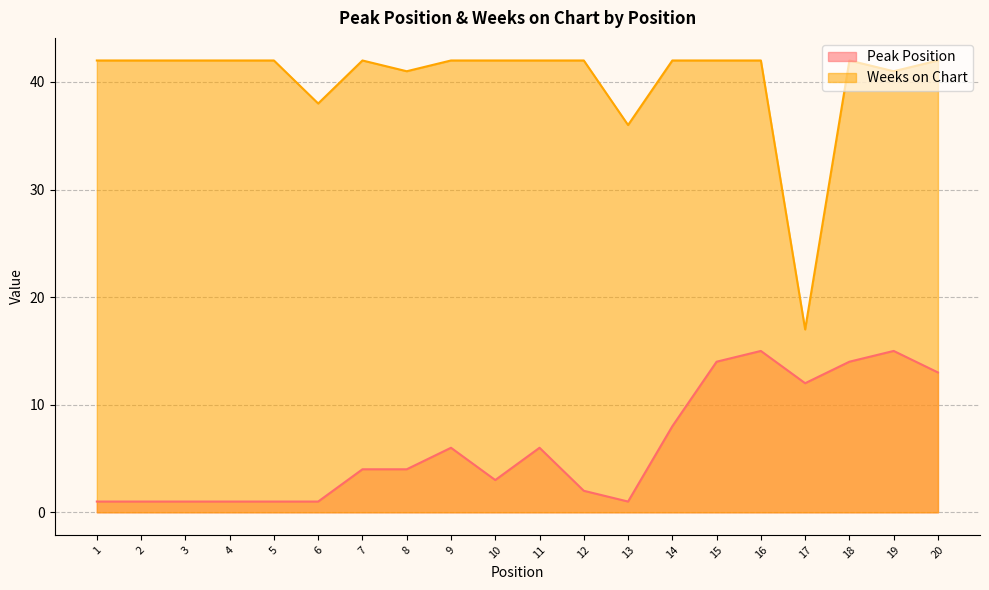

True or false: Weeks on Chart has a value of 25 at 15.

False